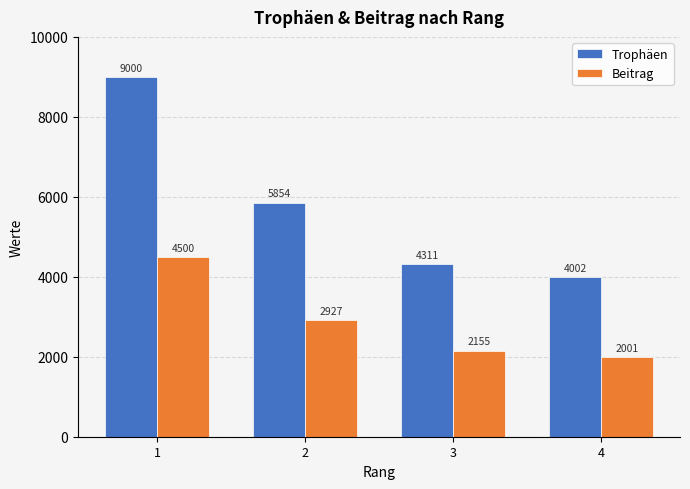

Which label corresponds to the smallest value in the chart?

4